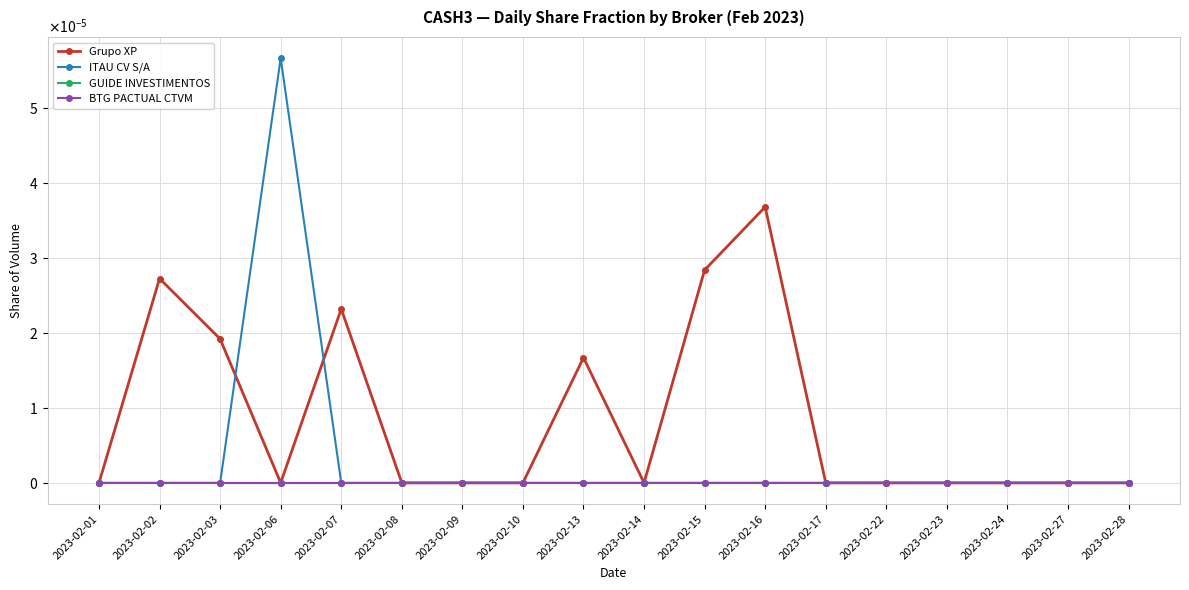

In Grupo XP, how many points are lower than both neighbors (excluding endpoints)?

2